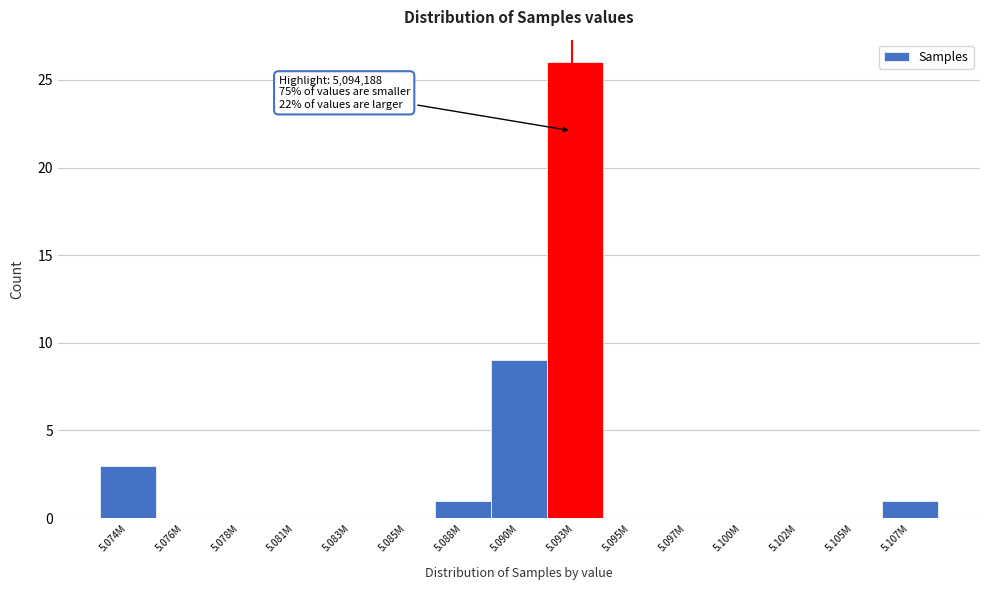

Reading right to left, transcribe all the data shown in this chart.

5.107M=1	5.105M=0	5.102M=0	5.100M=0	5.097M=0	5.095M=0	5.093M=26	5.090M=9	5.088M=1	5.085M=0	5.083M=0	5.081M=0	5.078M=0	5.076M=0	5.074M=3